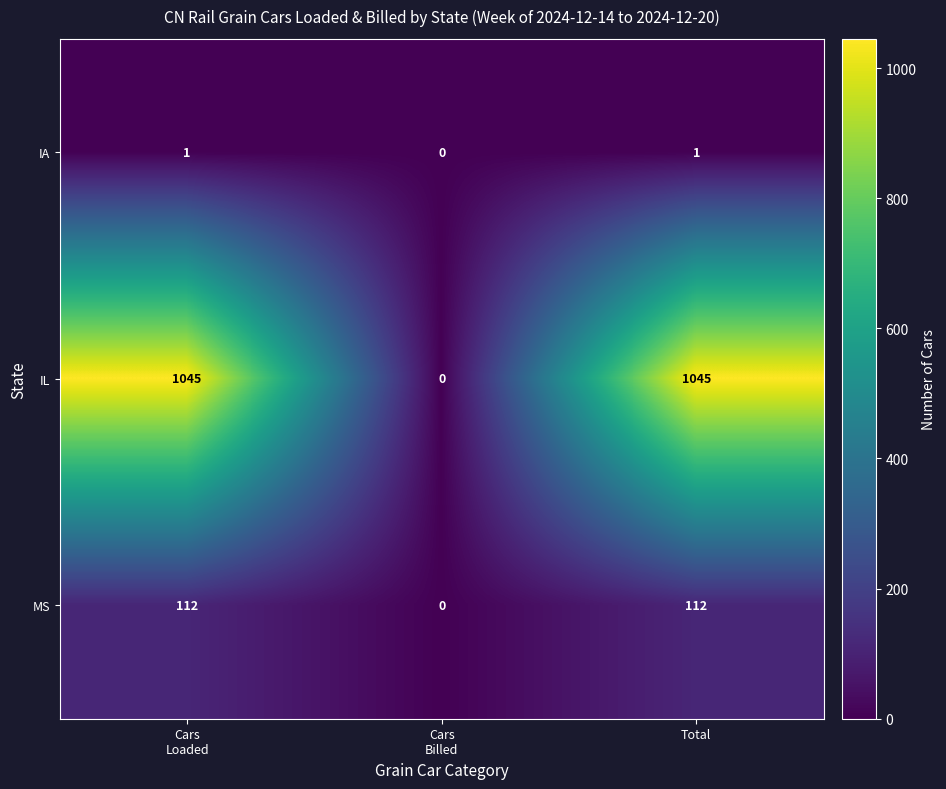

Which category has the lowest value across all series?

Cars
Billed